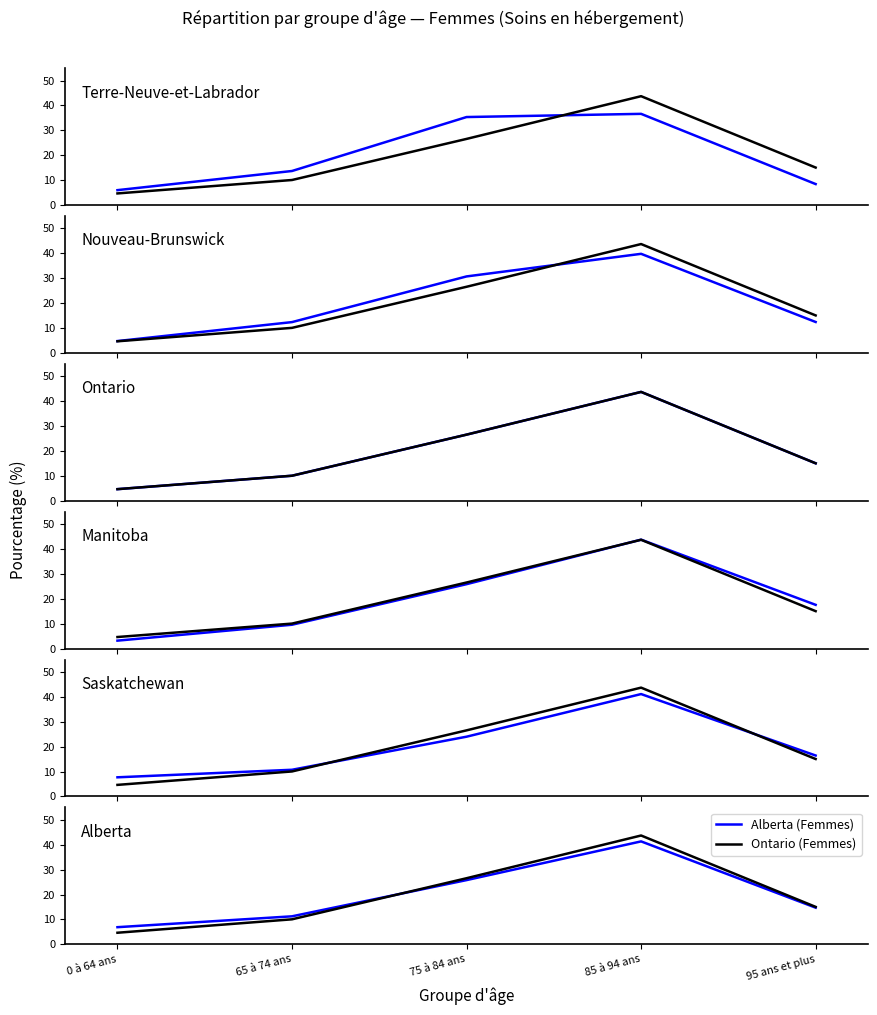

Which label corresponds to the largest value in the chart?

85 à 94 ans